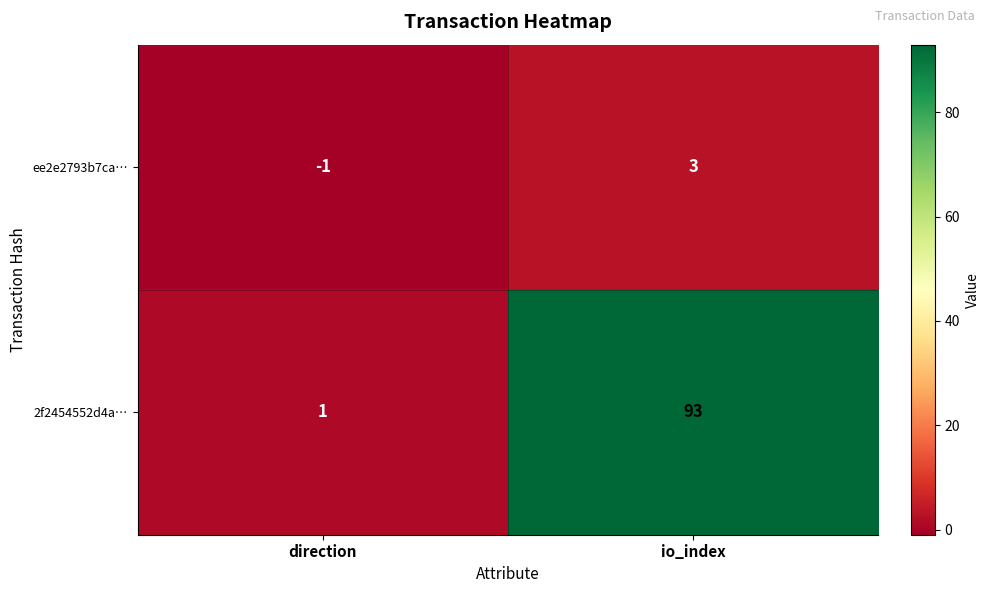

At which category is the sum across all series the highest?

io_index